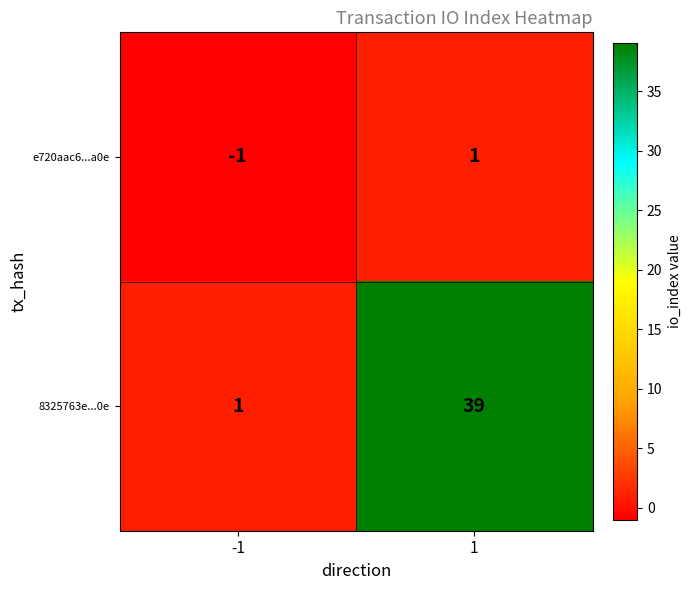

How many data points does each series have?

2